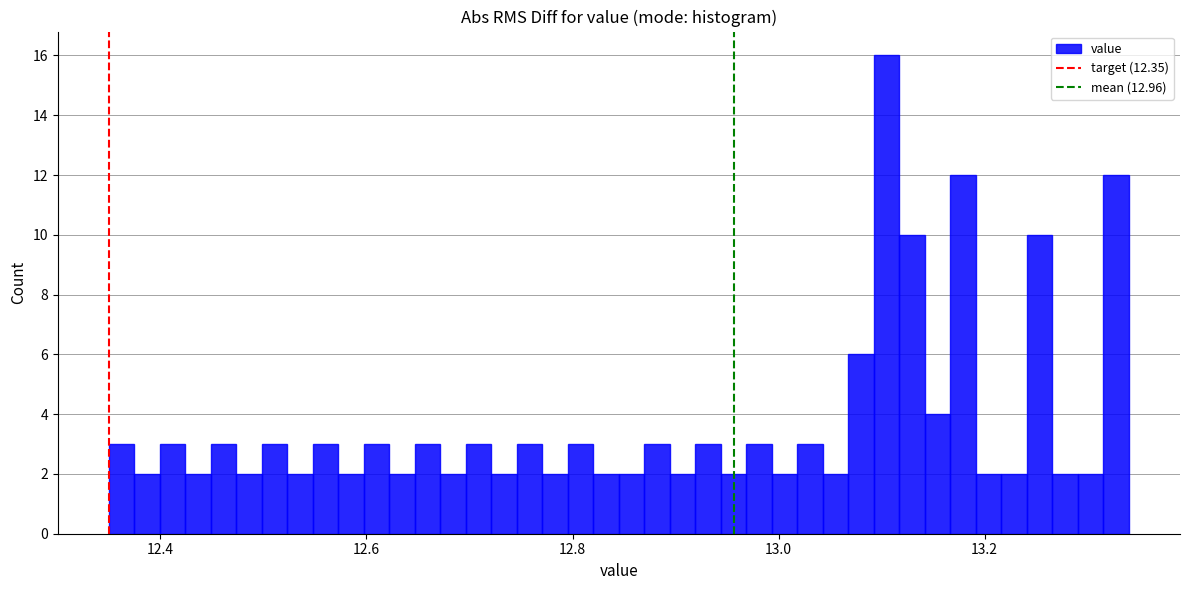

Around what value on the x-axis is the tallest bar? Give the approximate position of its centre, as read against the axis.

13.10